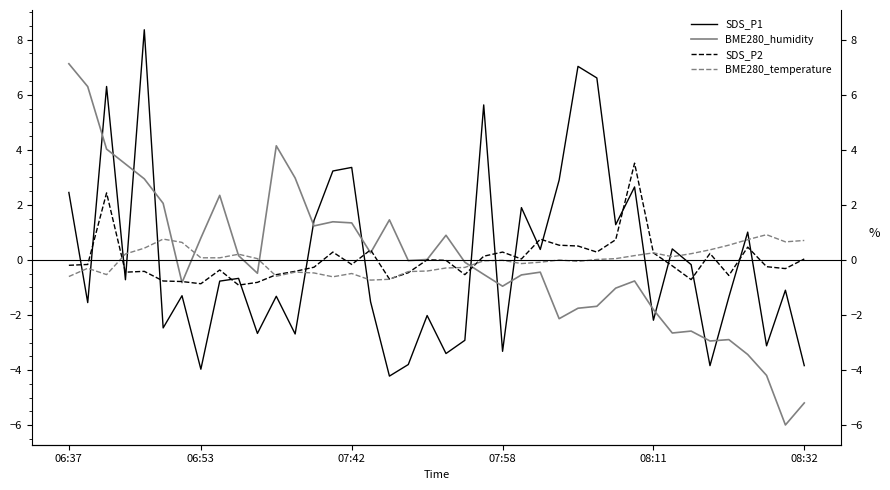

Is it true that BME280_temperature equals 0.1 at 34?

False